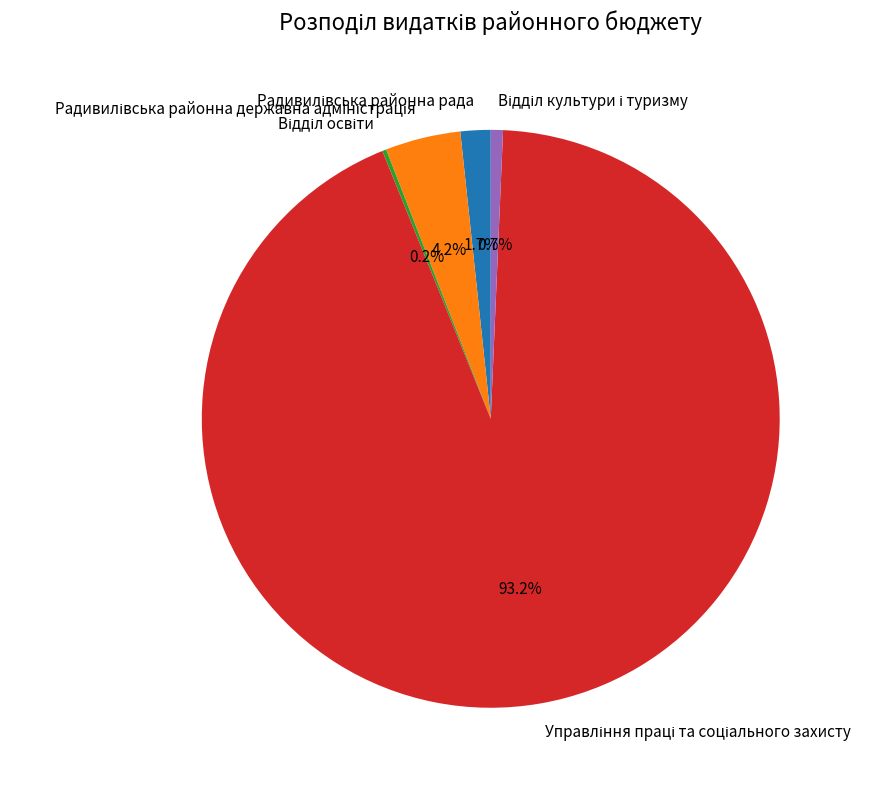

Is there any slice that represents more than half of the pie?

Yes